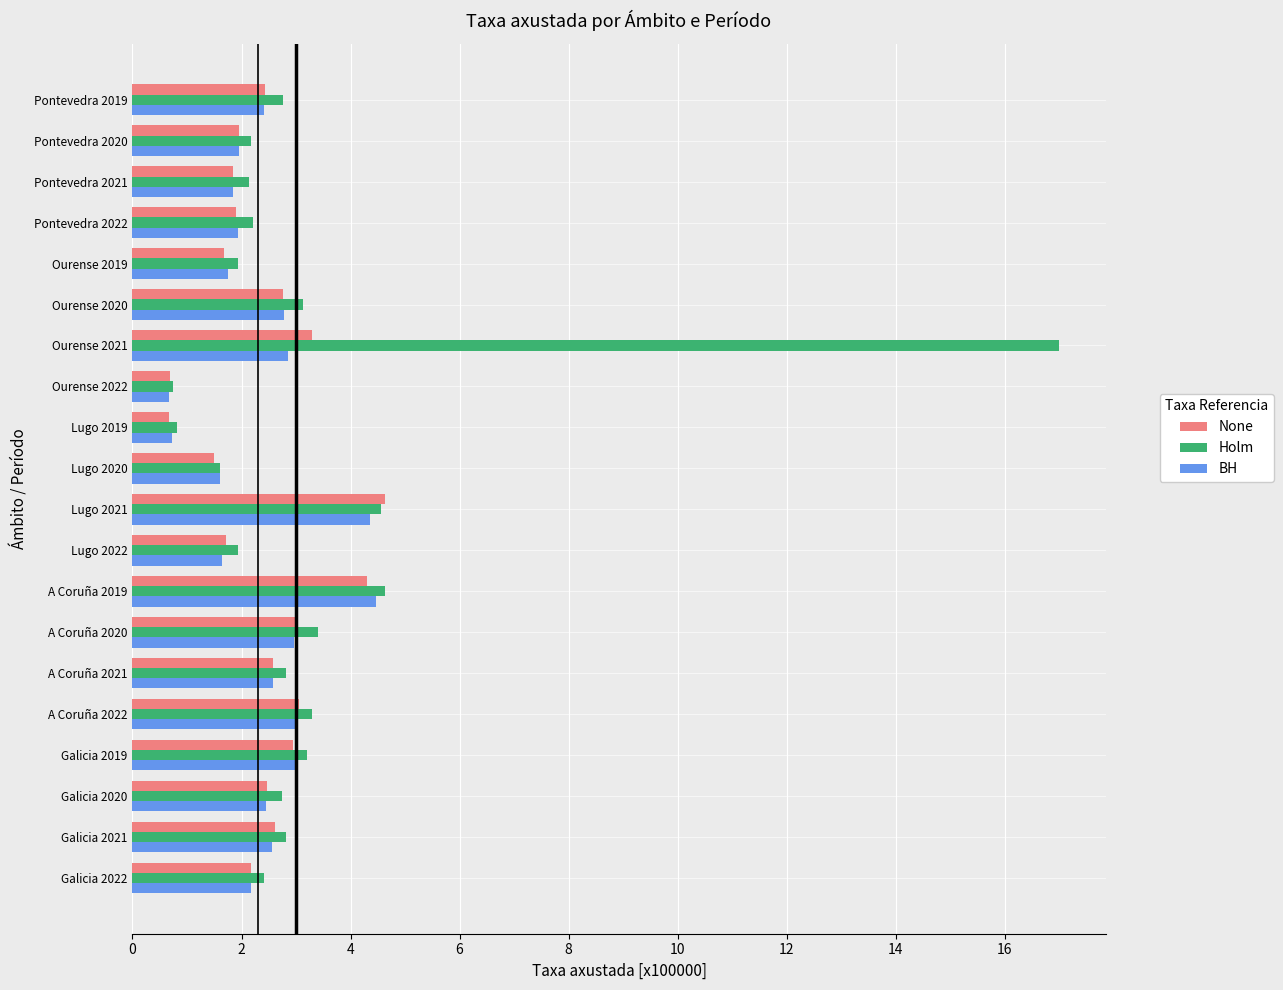

At which category is the sum across all series the highest?

Ourense 2021